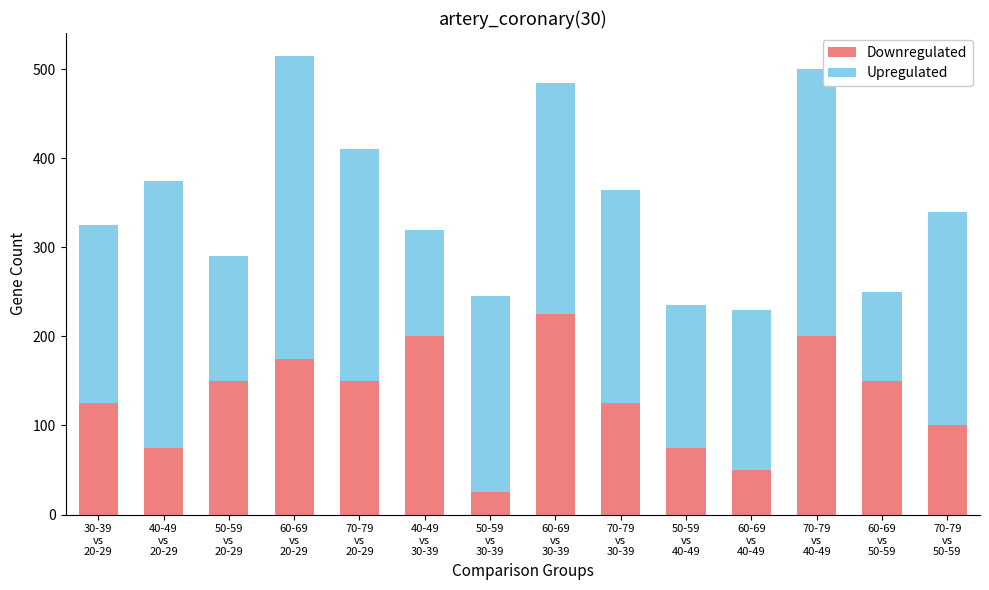

What is the sum of all Downregulated values?

1825